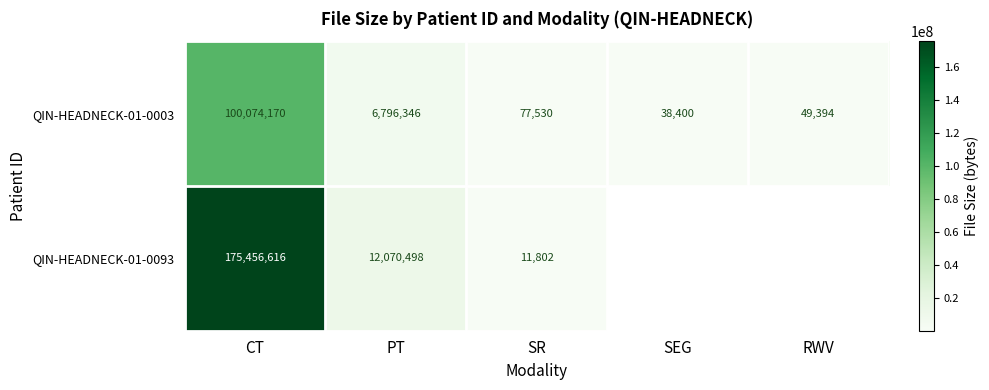

What is the difference between the maximum and minimum values in the QIN-HEADNECK-01-0003 series?

100035770